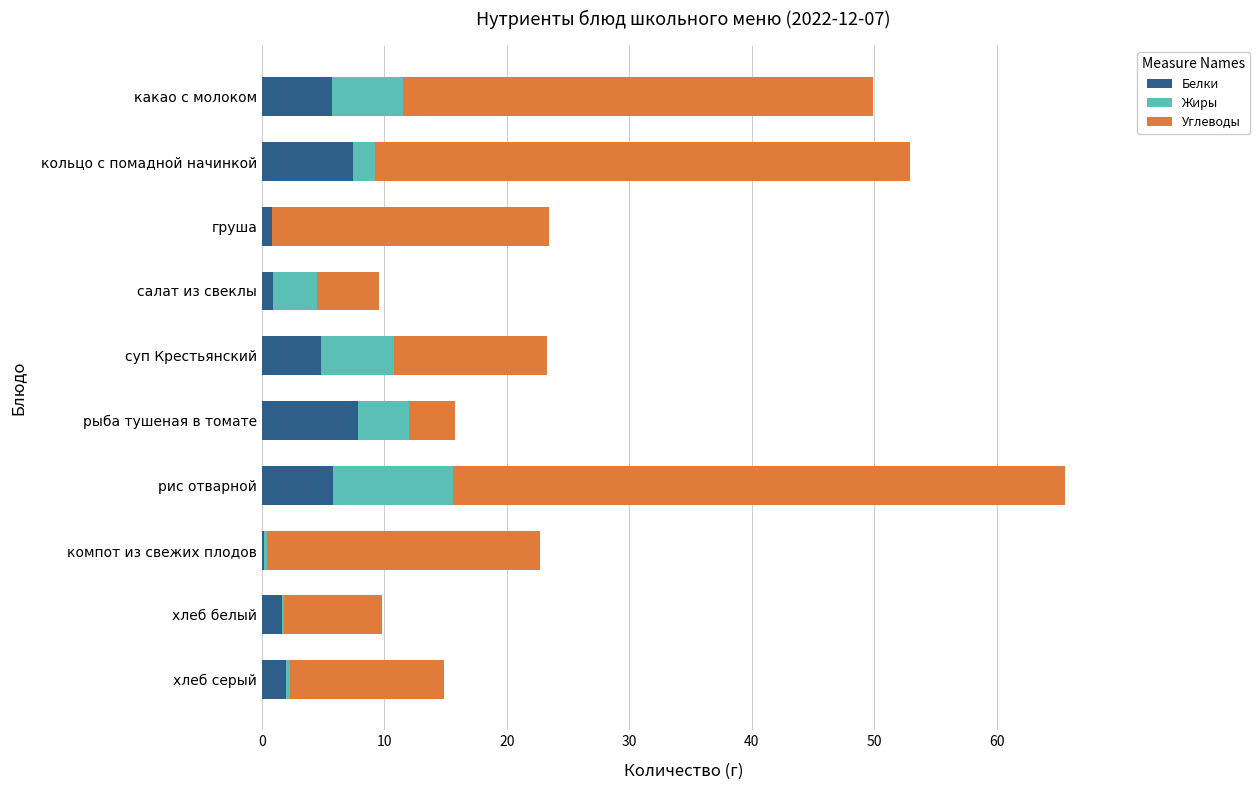

What is the total value across all series at кольцо с помадной начинкой?

52.9